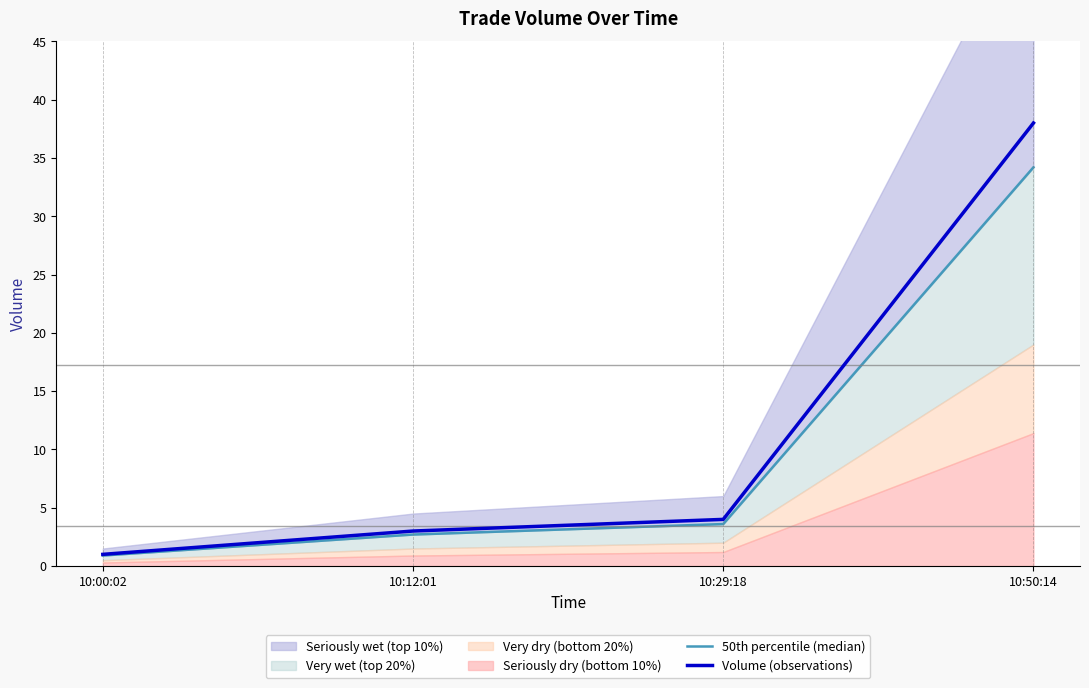

What is the difference between the highest and lowest values at 10:29:18?

0.4